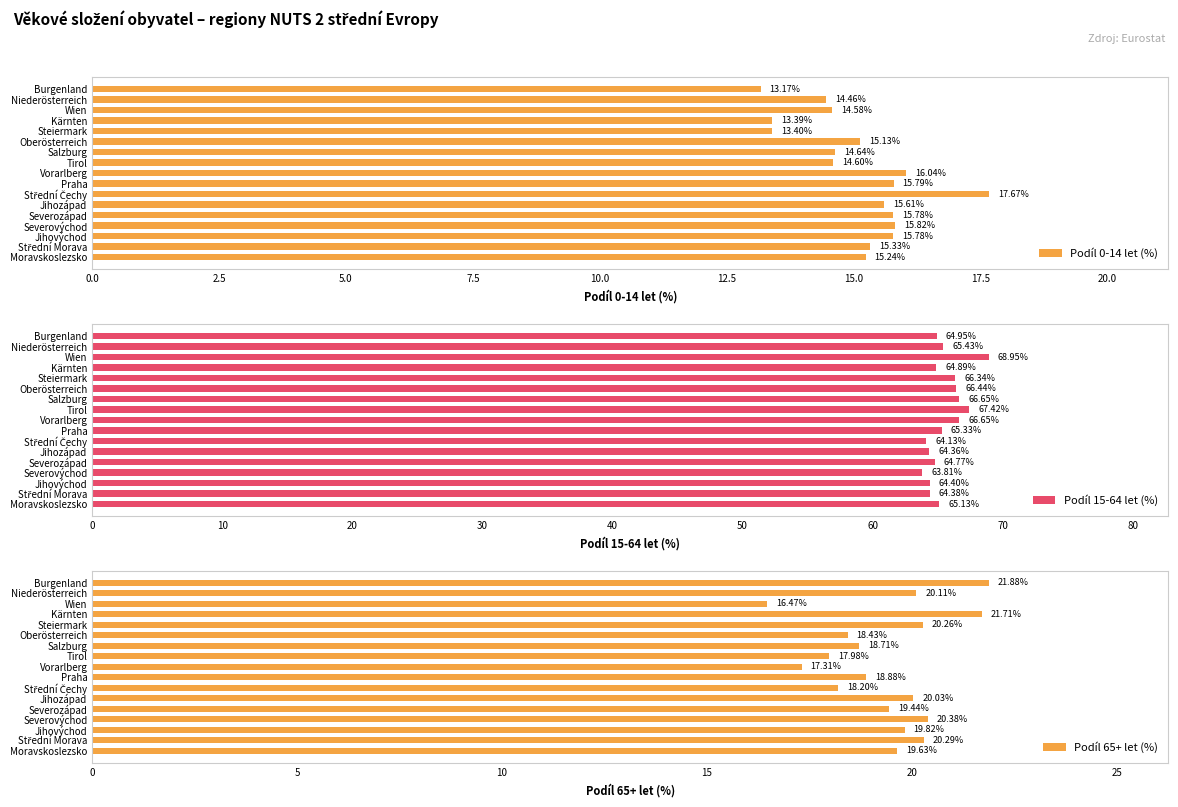

Which category has the lowest value in the Podíl 15-64 let (%) series?

Severovýchod